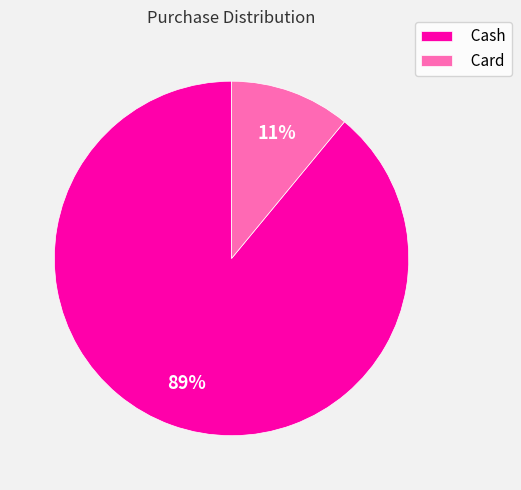

Does any single category account for the majority?

Yes